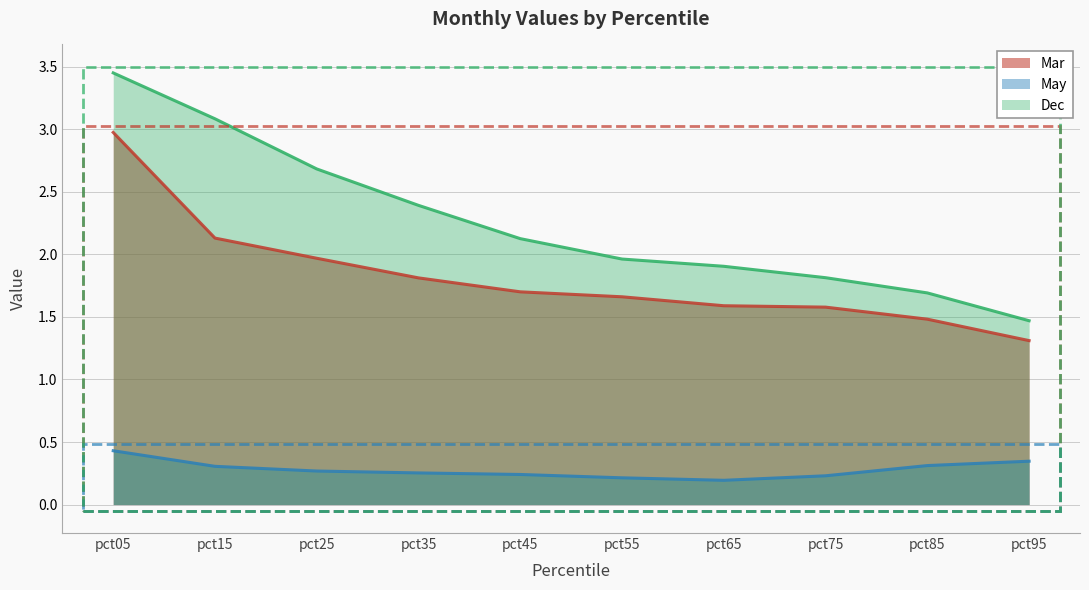

What is the value of the Mar point at the 8th from the left?

1.6